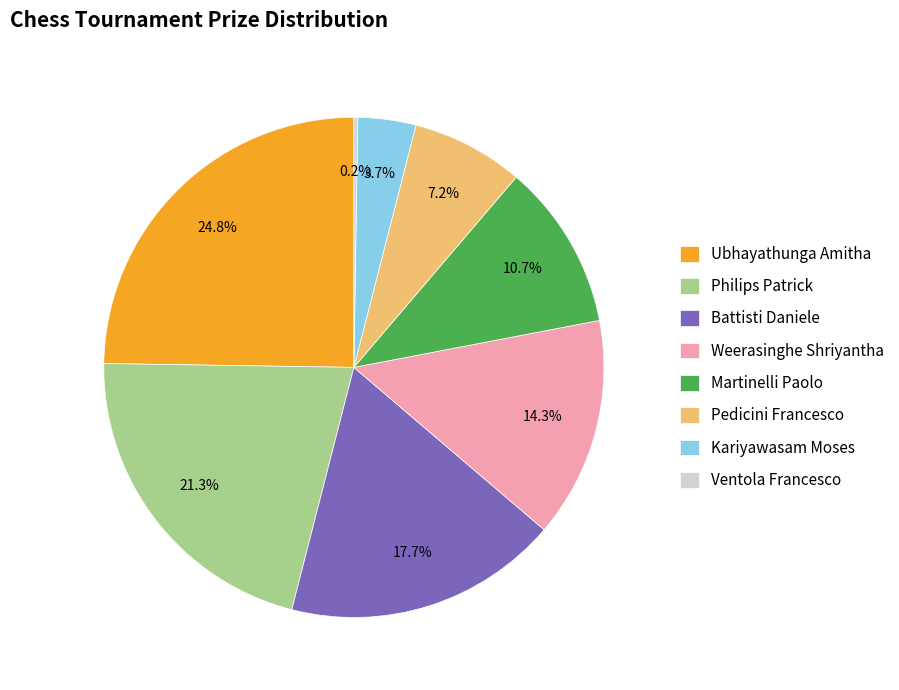

To the nearest percent, what percentage of the pie is Kariyawasam Moses?

4%